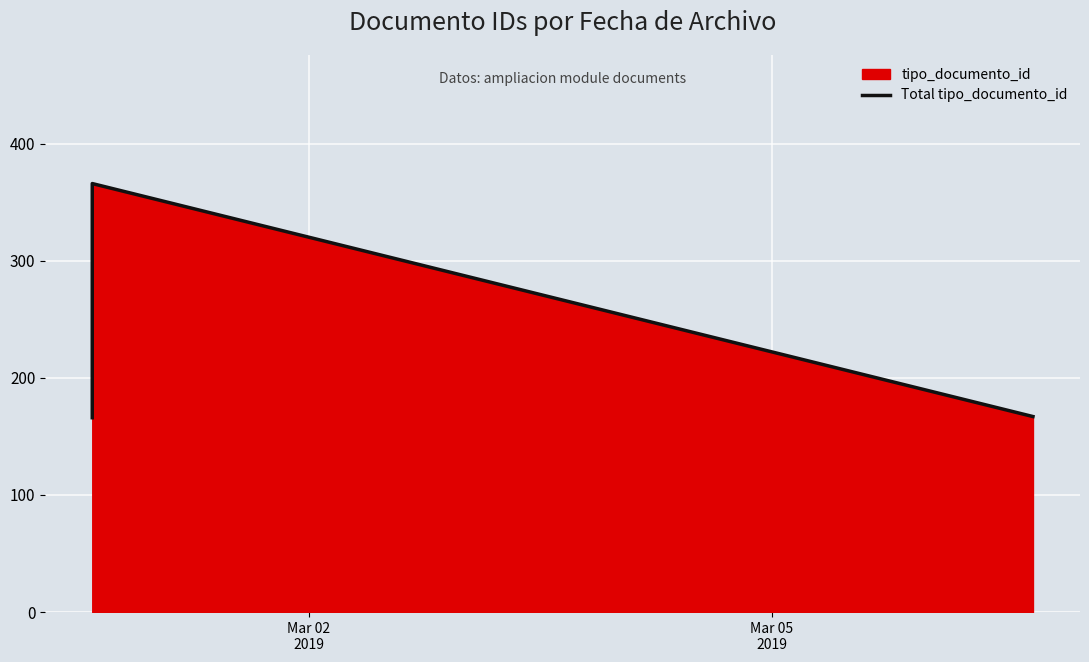

What is the smallest value displayed?

166